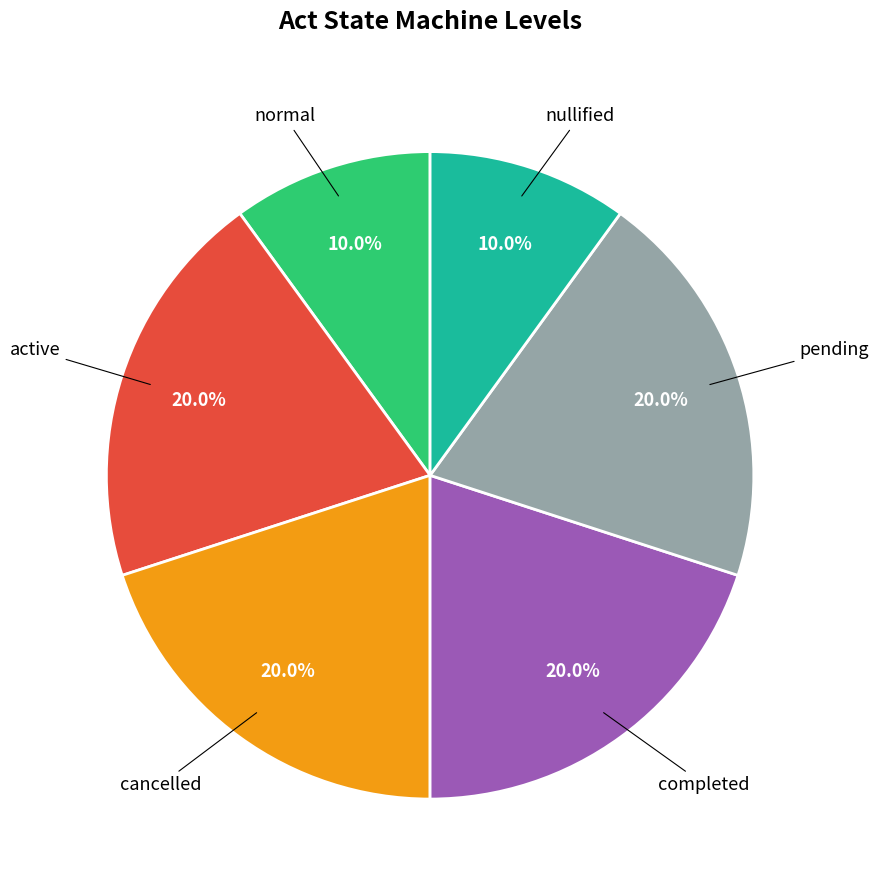

Is there a majority slice in this chart?

No